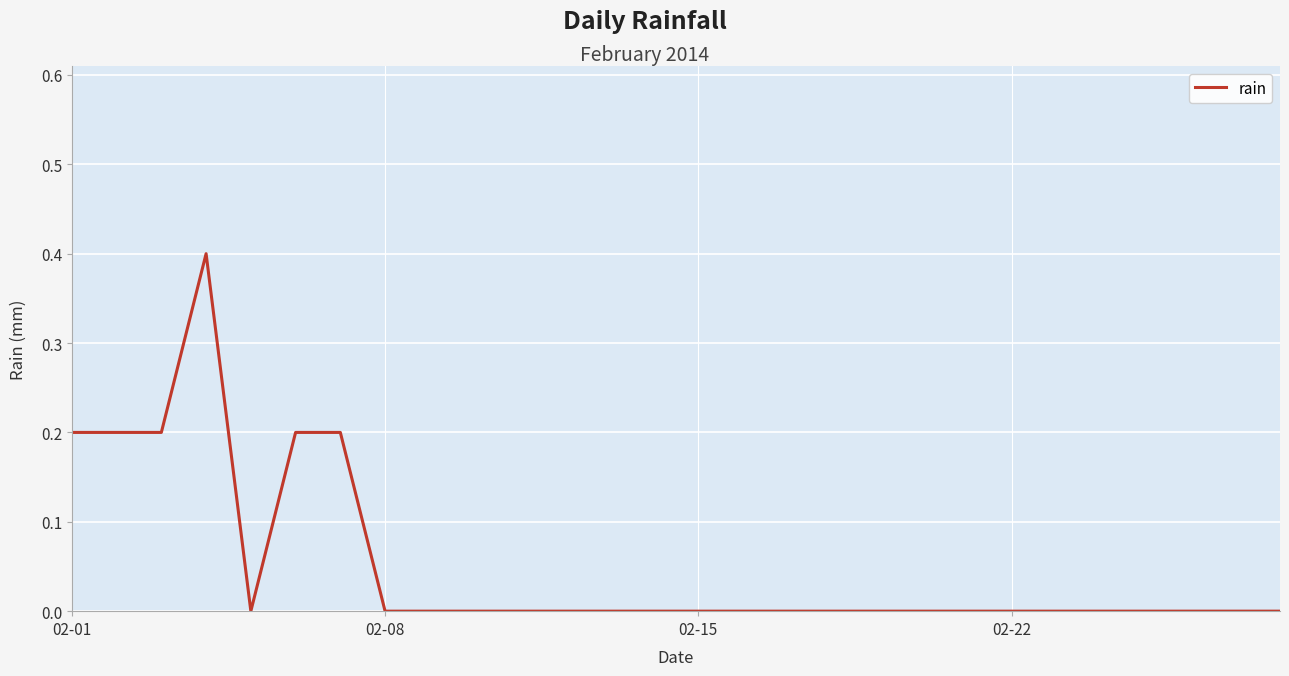

What is the maximum value shown in the chart?

0.4